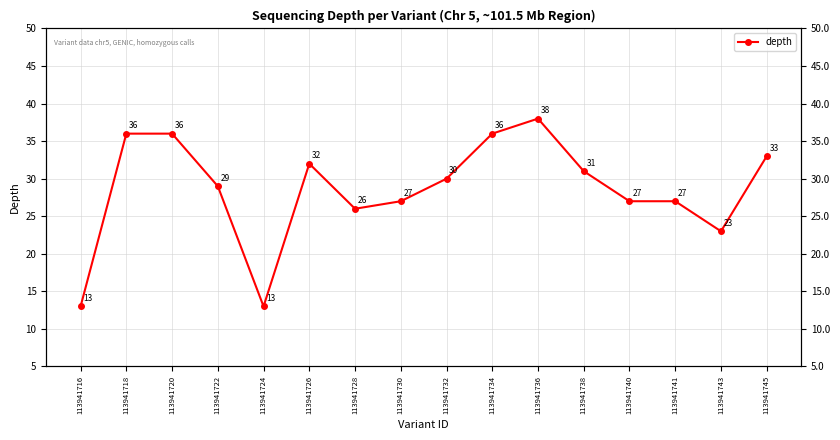

How many distinct data groups are displayed?

1